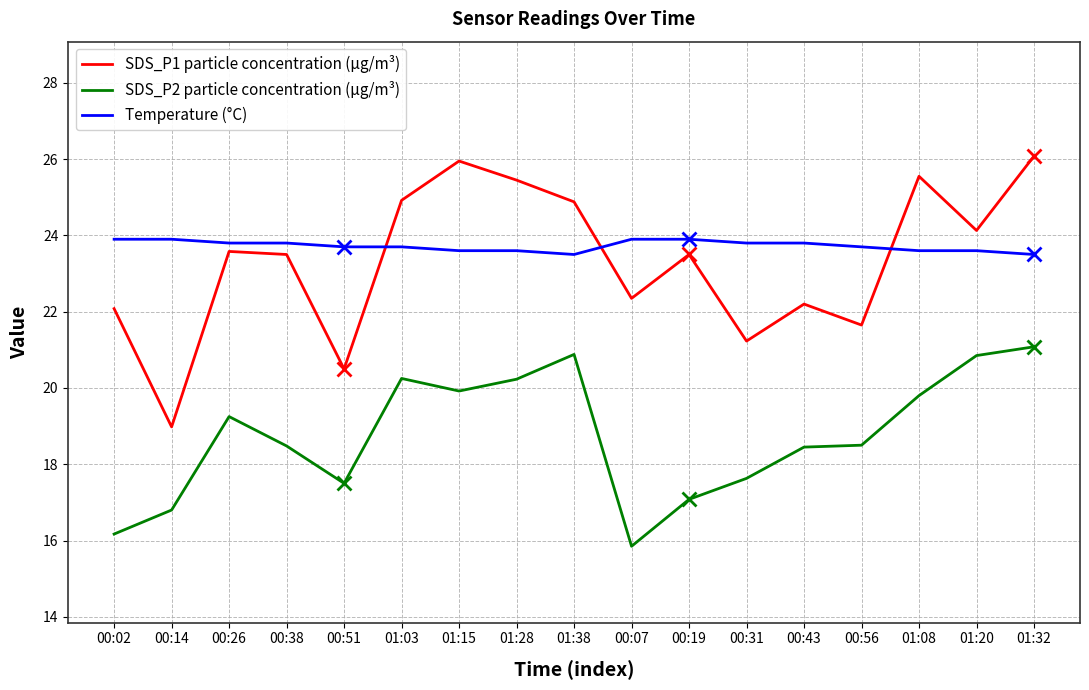

What is the spread (max minus min) of values at 01:03?

4.7